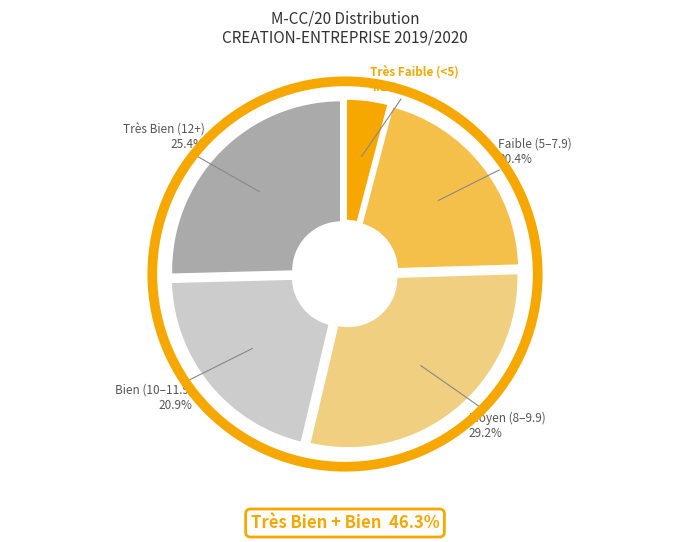

How many slices are in this pie chart?

5